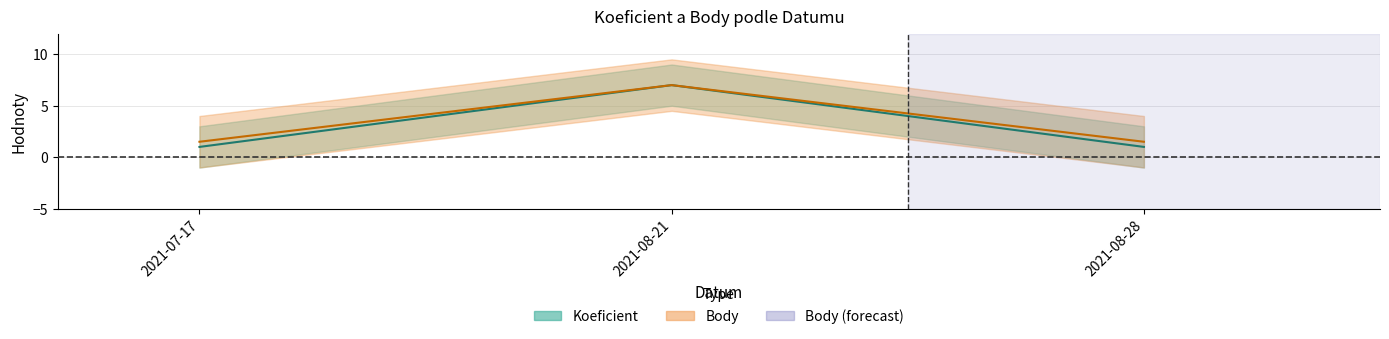

Reading right to left, extract all data points from this chart.

Koeficient: 2021-08-28=1.0	2021-08-21=7.0	2021-07-17=1.0
Body: 2021-08-28=1.5	2021-08-21=7.0	2021-07-17=1.5